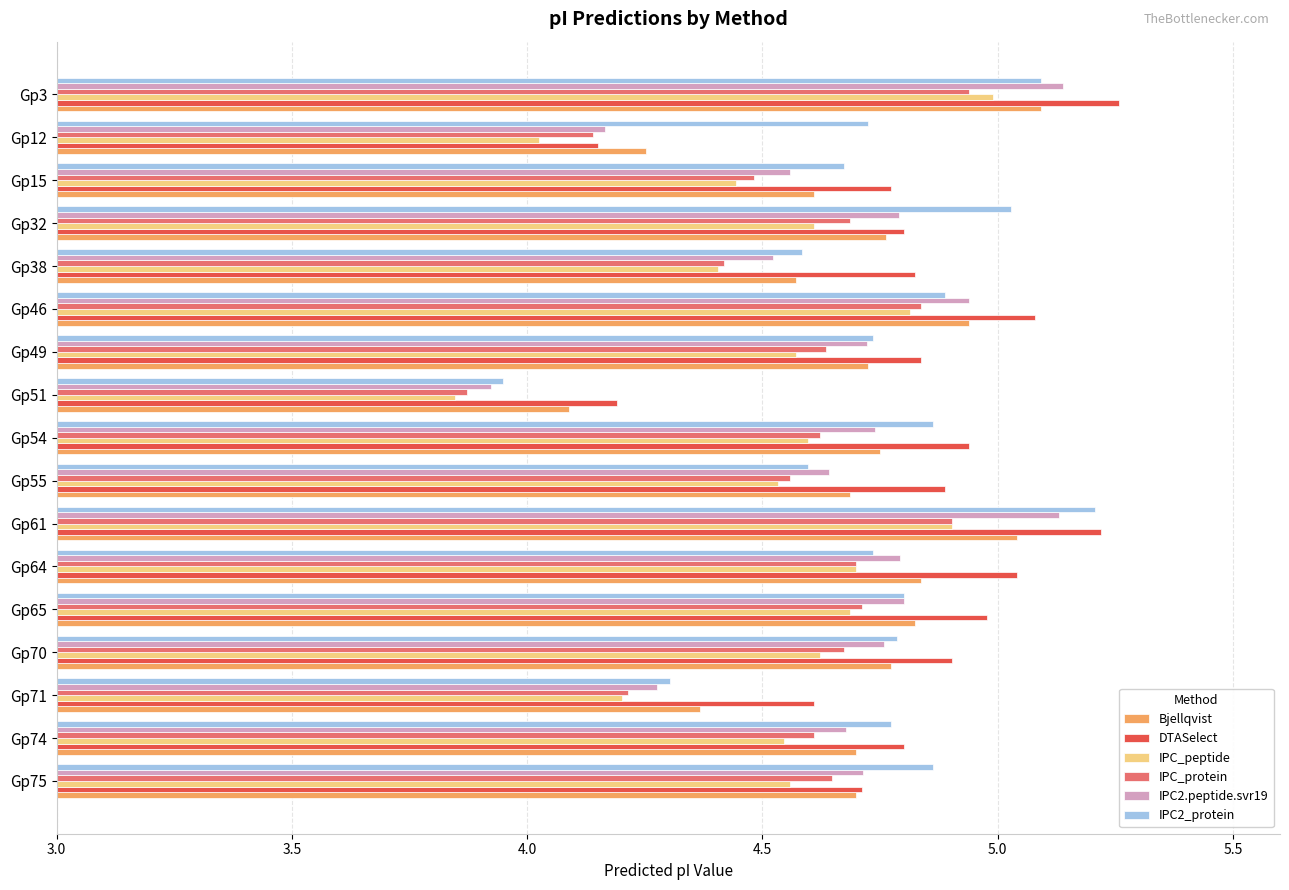

Is it true that IPC2.peptide.svr19 equals 7.7 at Gp75?

False